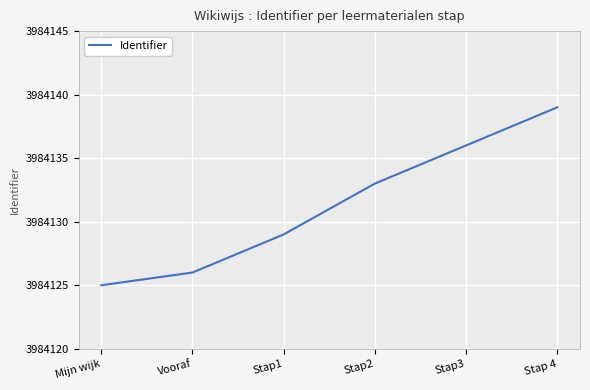

True or false: the data has more than 0 interior local peaks.

False